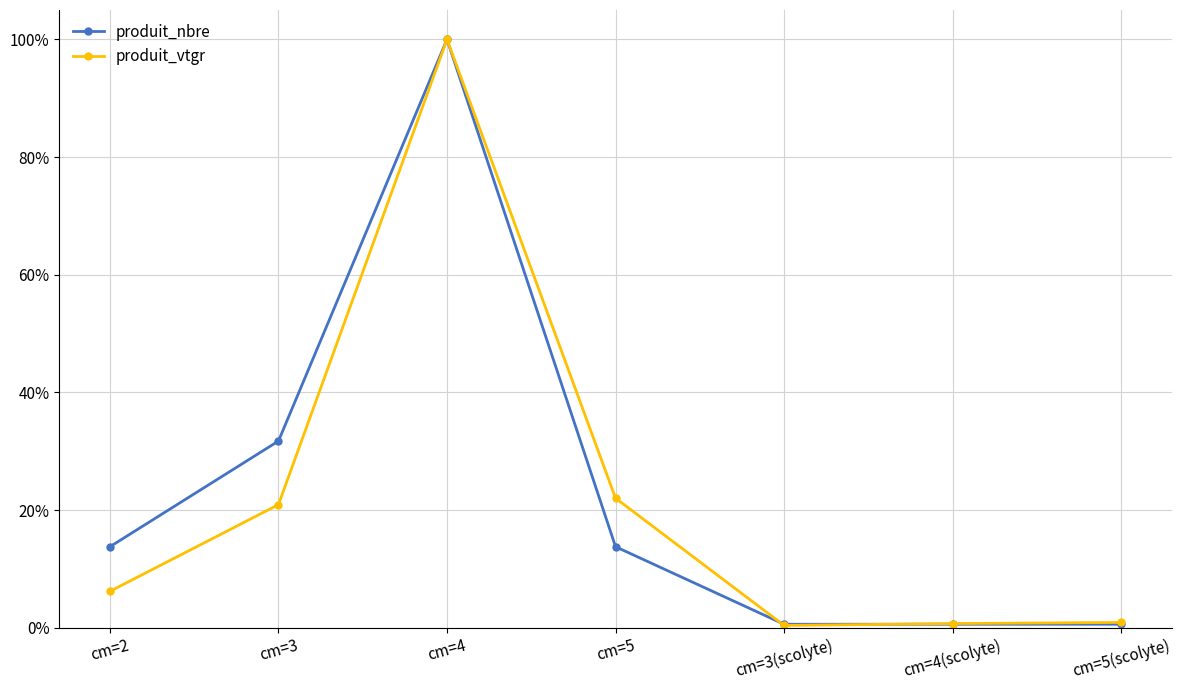

What are all the series names shown in the legend?

produit_nbre, produit_vtgr